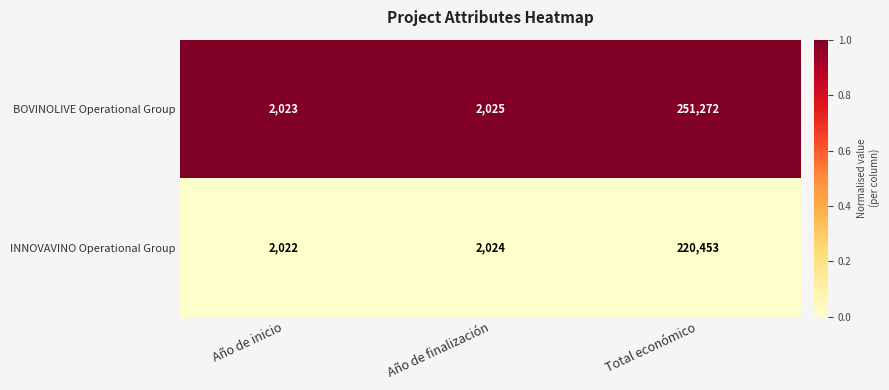

At which category is the sum across all series the highest?

Total económico